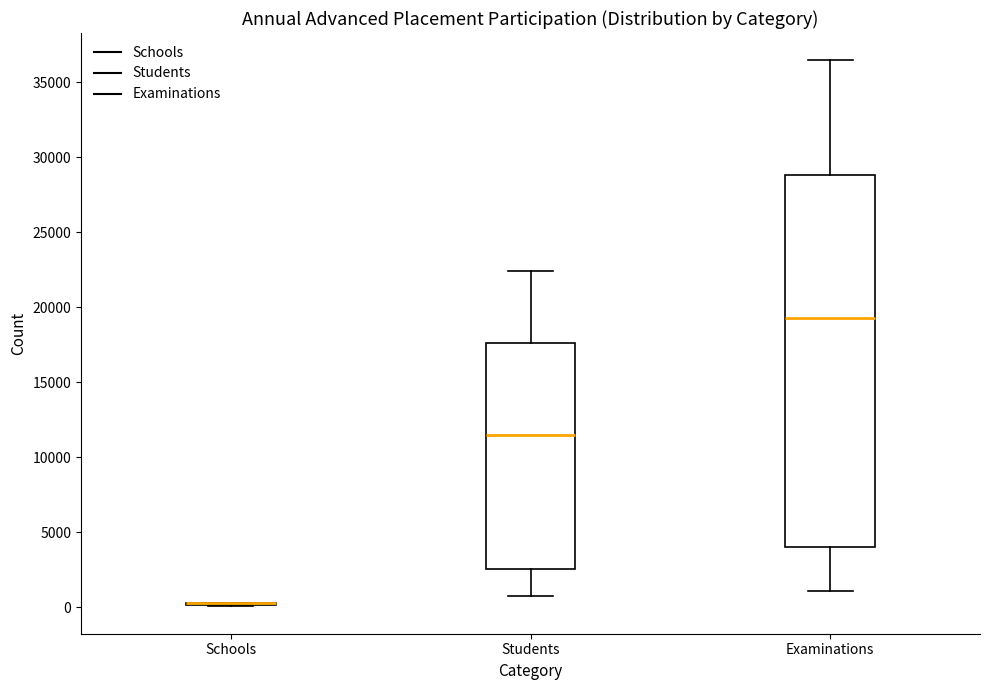

Reading left to right, read every box against the y-axis: the position of its median line, the range the box covers, and the ends of its whiskers. The values are not printed on the chart, so give them approximately, as read against the axis.

Schools: box collapsed to a line at 0, whiskers 0 to 500
Students: median 11500, box 2500 to 17500, whiskers 1000 to 22500
Examinations: median 19500, box 4000 to 29000, whiskers 1000 to 36500